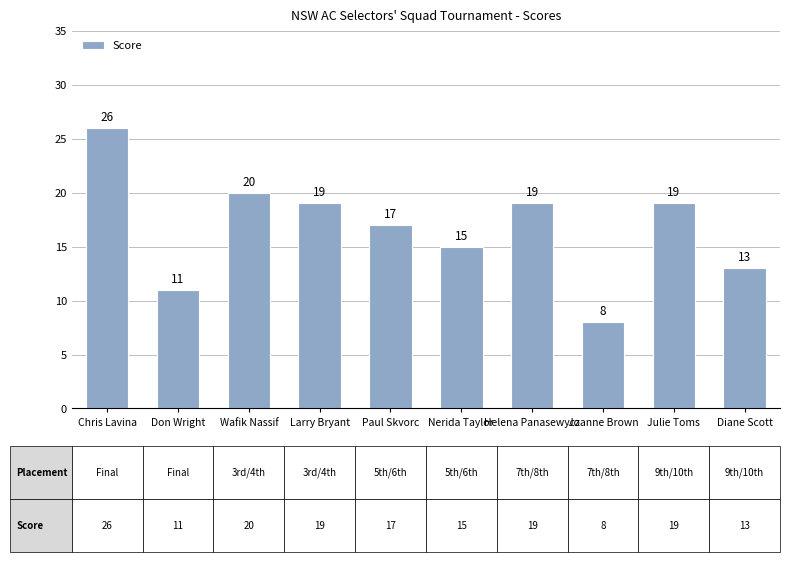

The chart shows a value of 10 at Julie Toms. True or false?

False